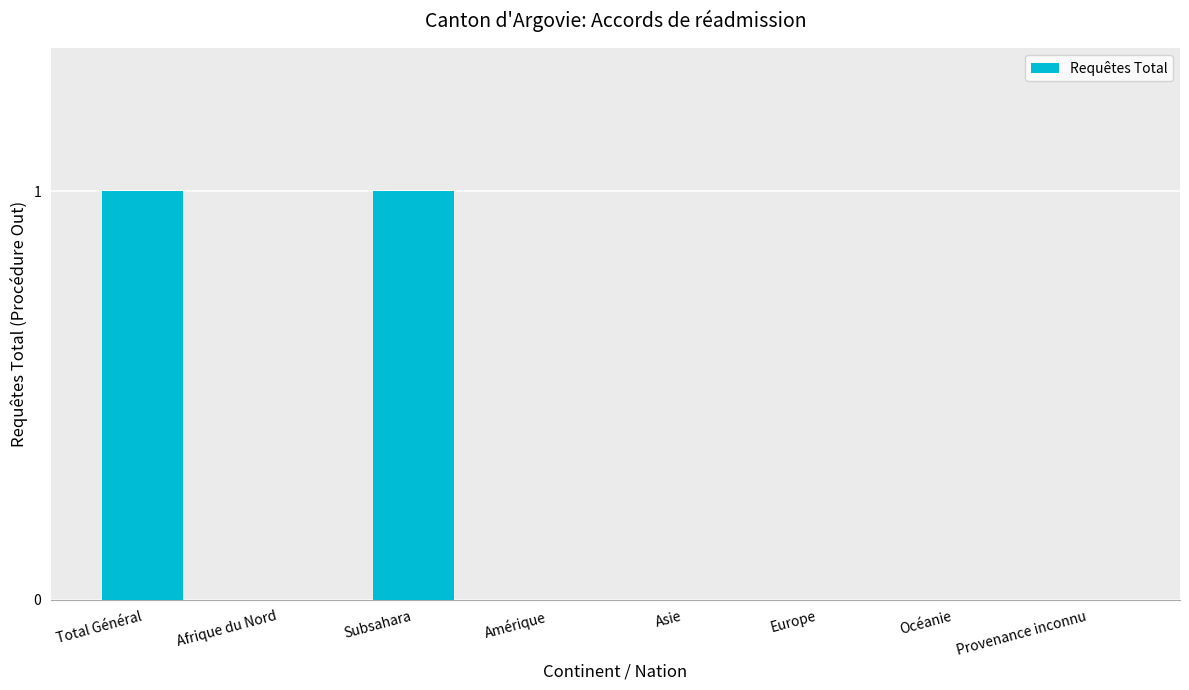

The value at Afrique du Nord is 0. True or false?

True